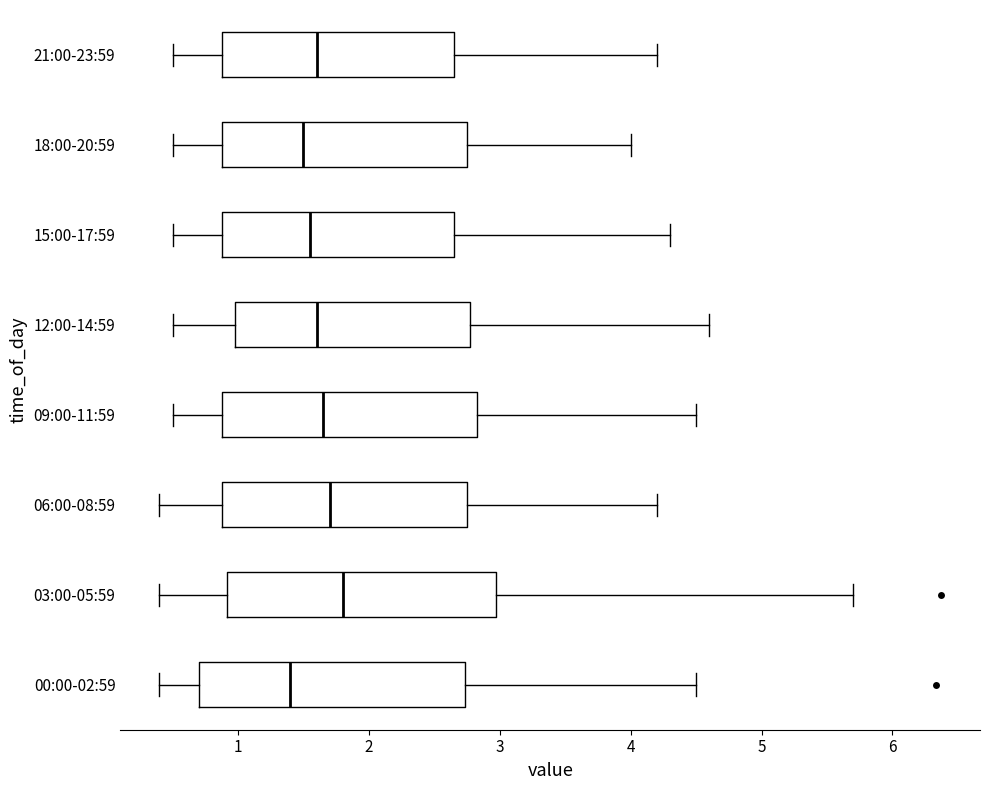

Reading bottom to top, read every box against the x-axis: the position of its median line, the range the box covers, and the ends of its whiskers. The values are not printed on the chart, so give them approximately, as read against the axis.

00:00-02:59: median 1.4, box 0.7 to 2.7, whiskers 0.4 to 4.5
03:00-05:59: median 1.8, box 0.9 to 3.0, whiskers 0.4 to 5.7
06:00-08:59: median 1.7, box 0.9 to 2.8, whiskers 0.4 to 4.2
09:00-11:59: median 1.7, box 0.9 to 2.8, whiskers 0.5 to 4.5
12:00-14:59: median 1.6, box 1.0 to 2.8, whiskers 0.5 to 4.6
15:00-17:59: median 1.6, box 0.9 to 2.7, whiskers 0.5 to 4.3
18:00-20:59: median 1.5, box 0.9 to 2.8, whiskers 0.5 to 4.0
21:00-23:59: median 1.6, box 0.9 to 2.7, whiskers 0.5 to 4.2